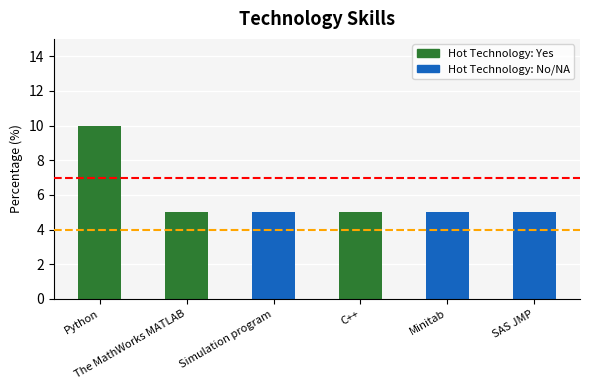

How many categories are shown in the chart?

6